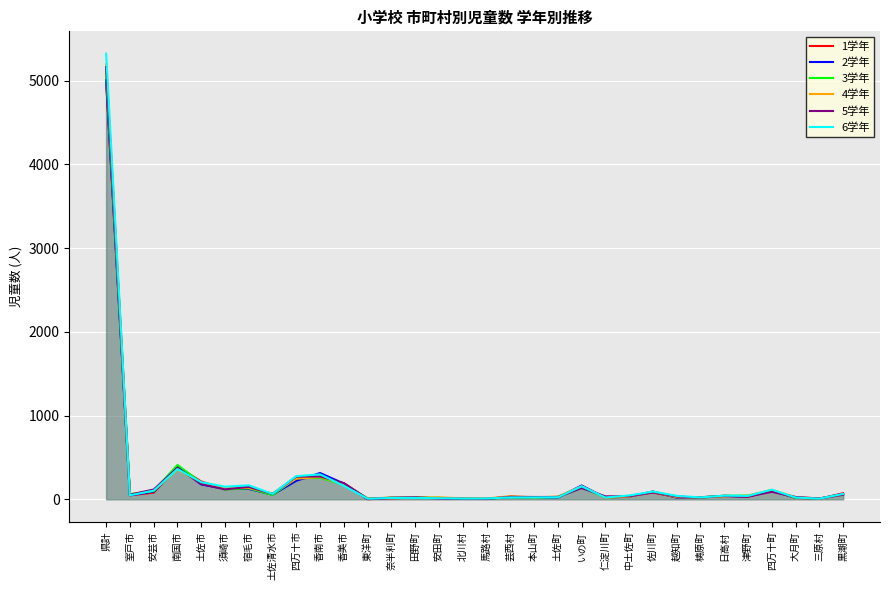

What is the difference between the maximum and minimum values in the 3学年 series?

5093